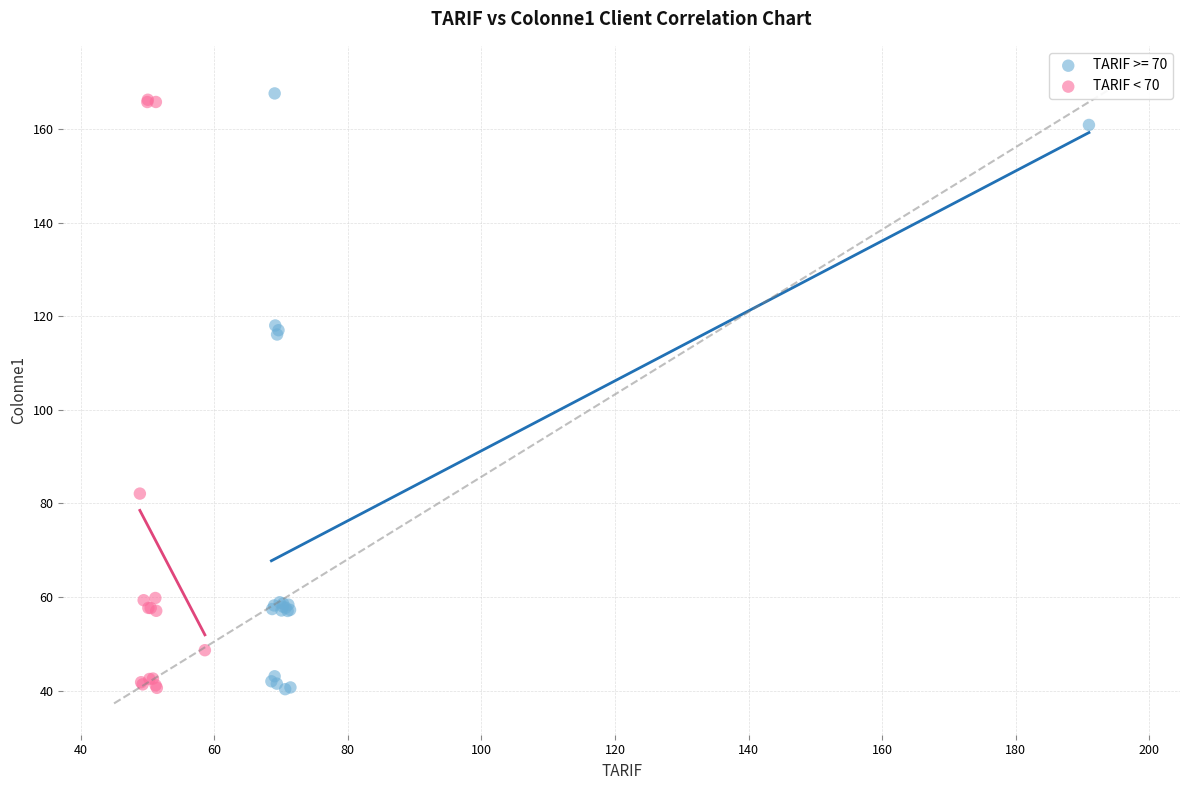

What are all the series names shown in the legend?

TARIF >= 70, TARIF < 70